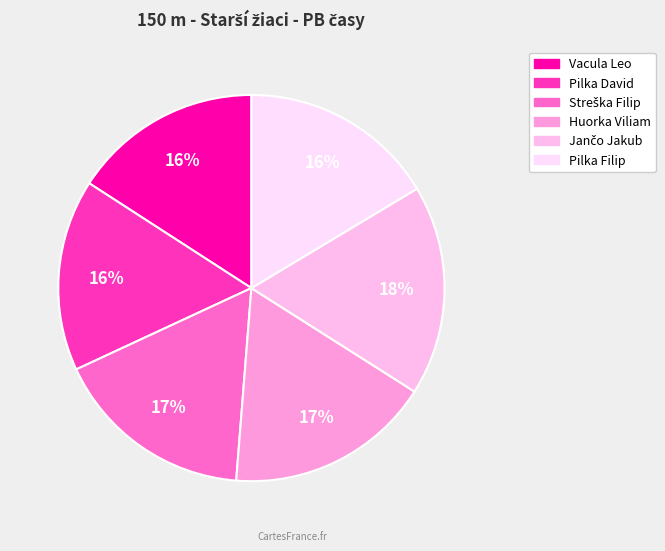

True or false: Jančo Jakub accounts for 32% of the total.

False